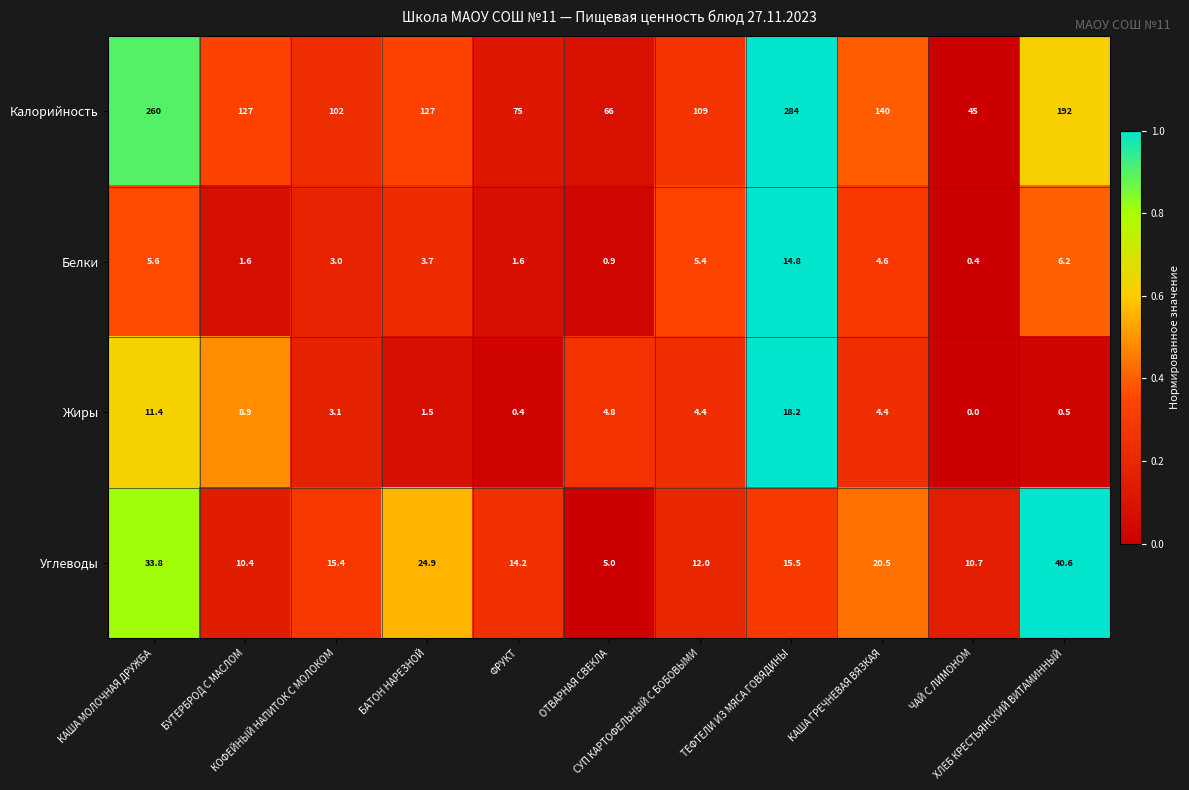

What is the maximum value shown in the chart?

284.0